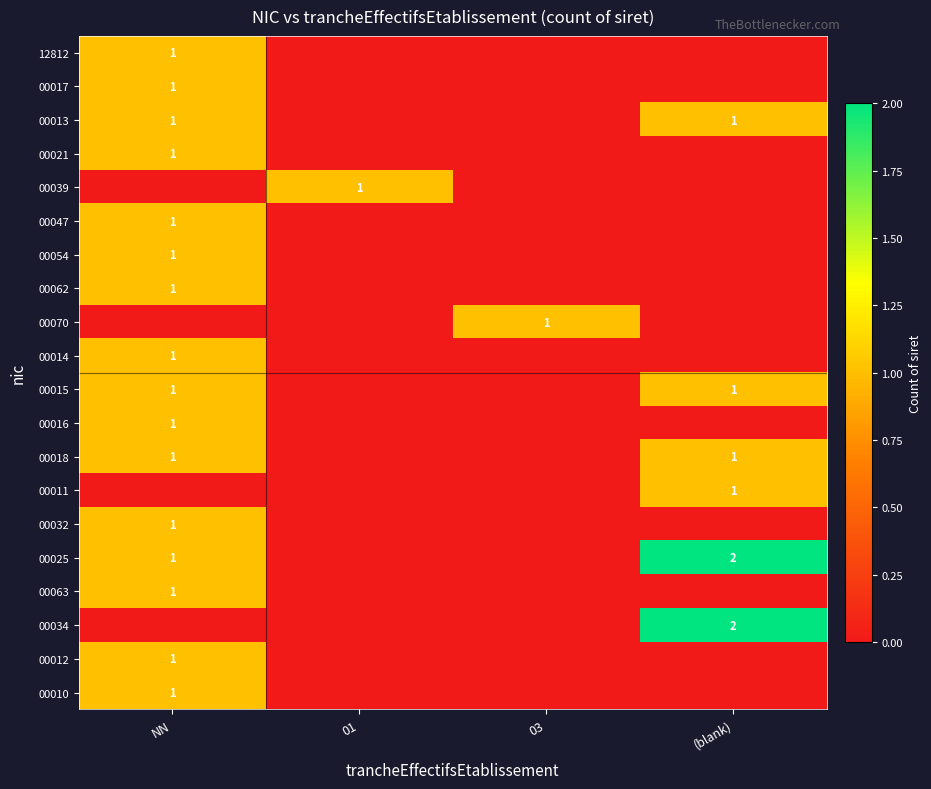

Is it true that 00010 equals 1 at NN?

True